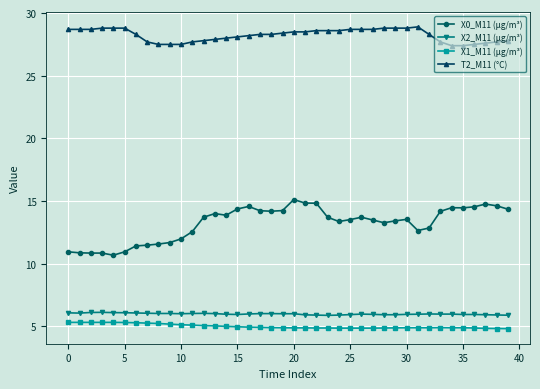

What is the value of the T2_M11 (°C) point at the 2nd from the left?

28.7